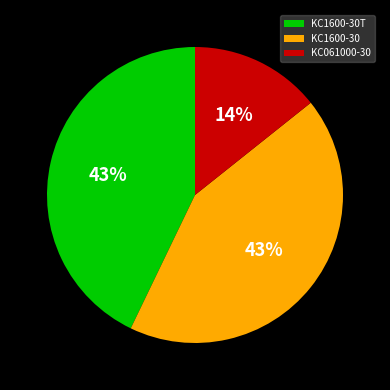

What is the smallest slice in the pie chart?

KC061000-30